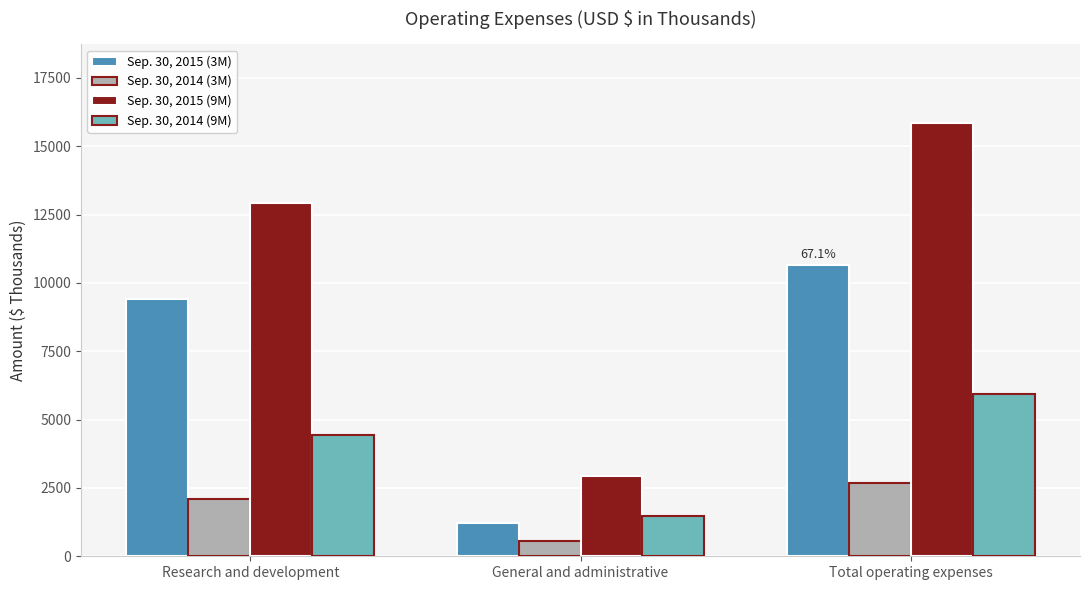

How many values in the Sep. 30, 2014 (9M) series are below 4453?

1